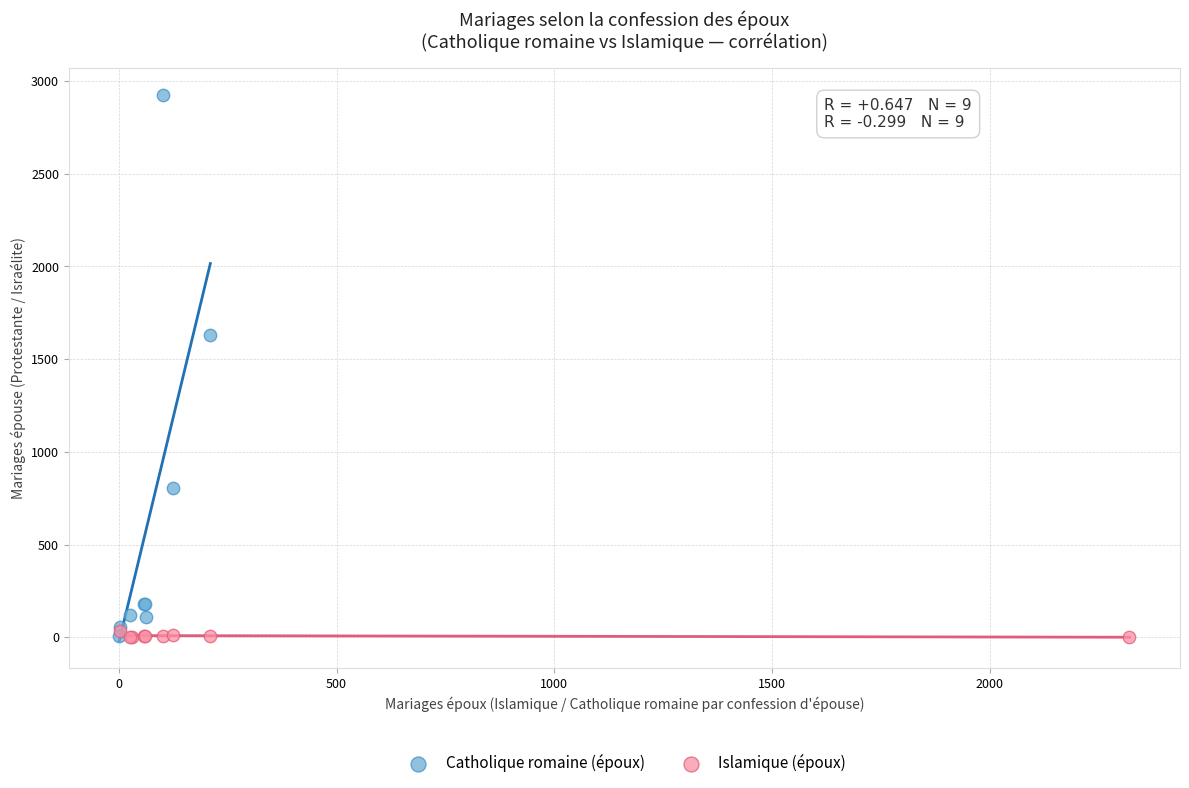

Which series has the widest spread of Y values?

Catholique romaine (époux)